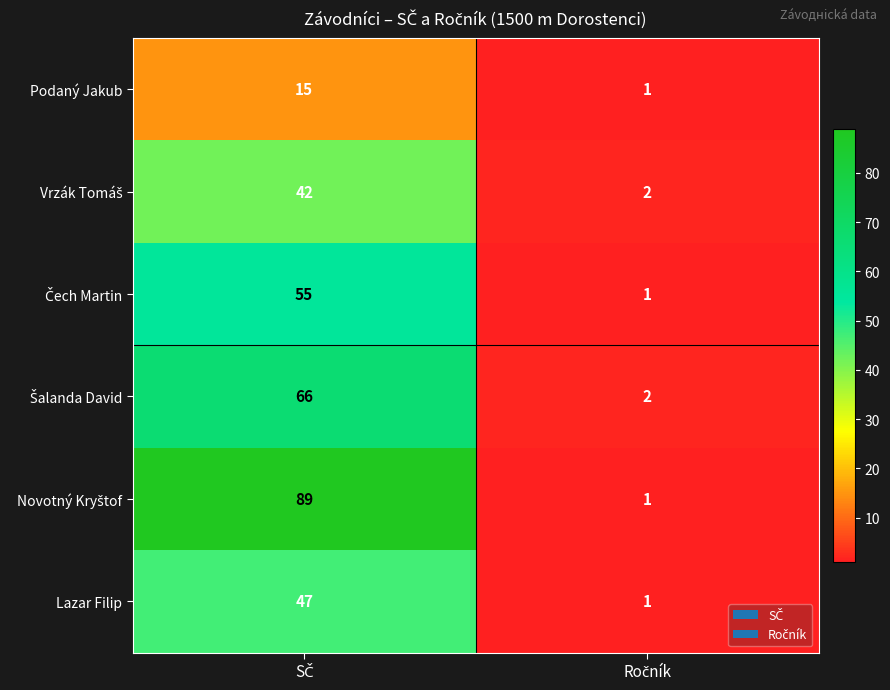

What is the difference between the maximum and minimum values in the Lazar Filip series?

46